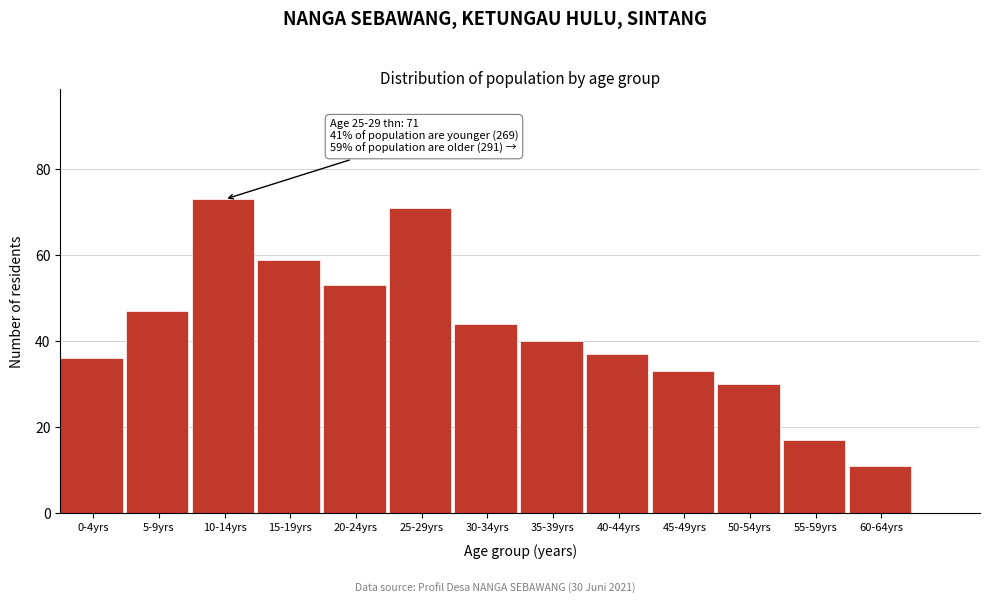

Reading left to right, what are all the values shown in this chart?

36	47	73	59	53	71	44	40	37	33	30	17	11